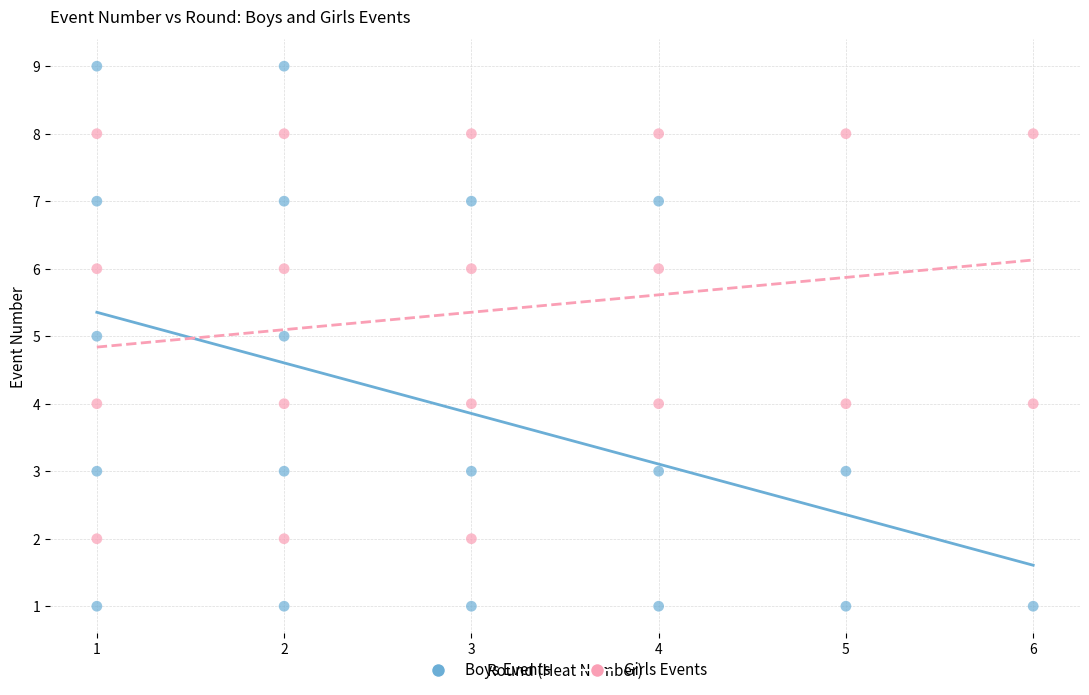

Which series contains the highest Y value?

Boys Events